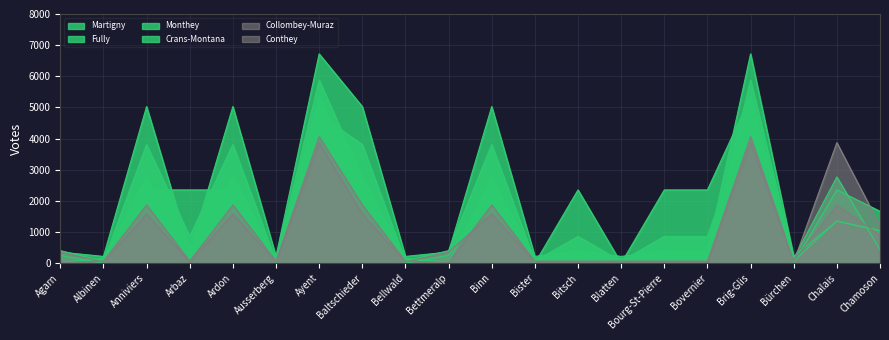

Which category has the lowest value in the Conthey series?

Agarn